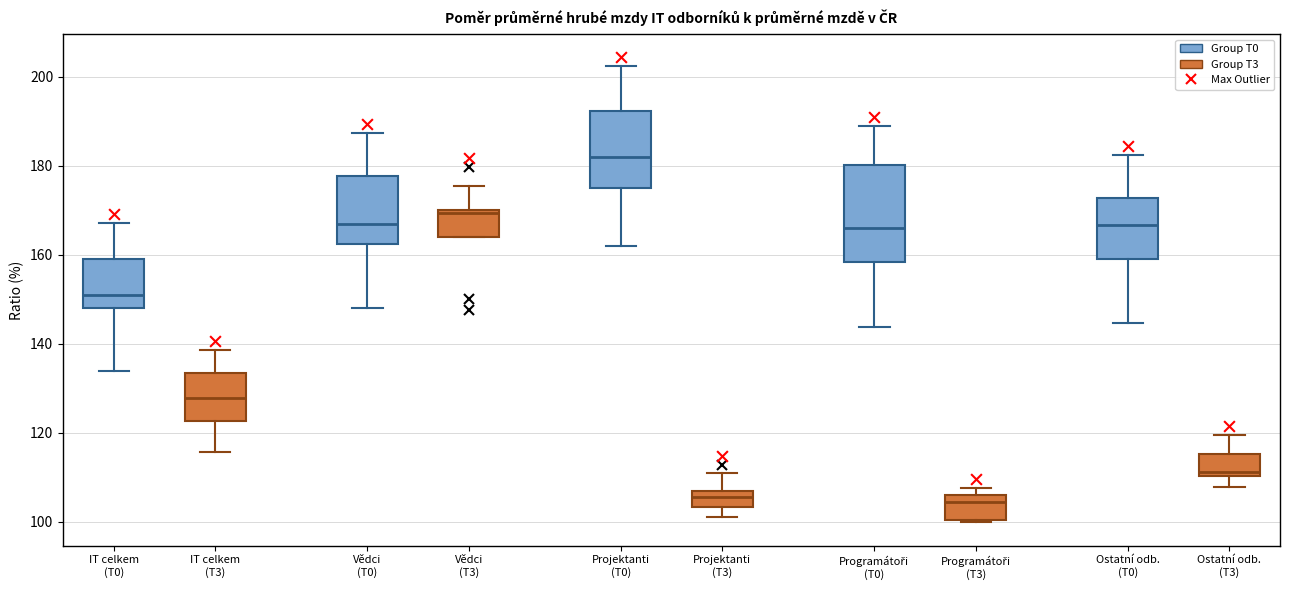

Where is the lower edge of the box for Vědci (T3) on the y-axis? The values are not printed on the chart, so give them approximately, as read against the axis.

164